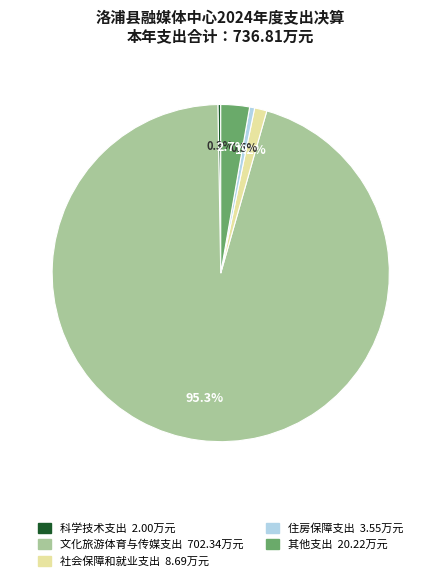

Is 其他支出 the majority of the pie?

No